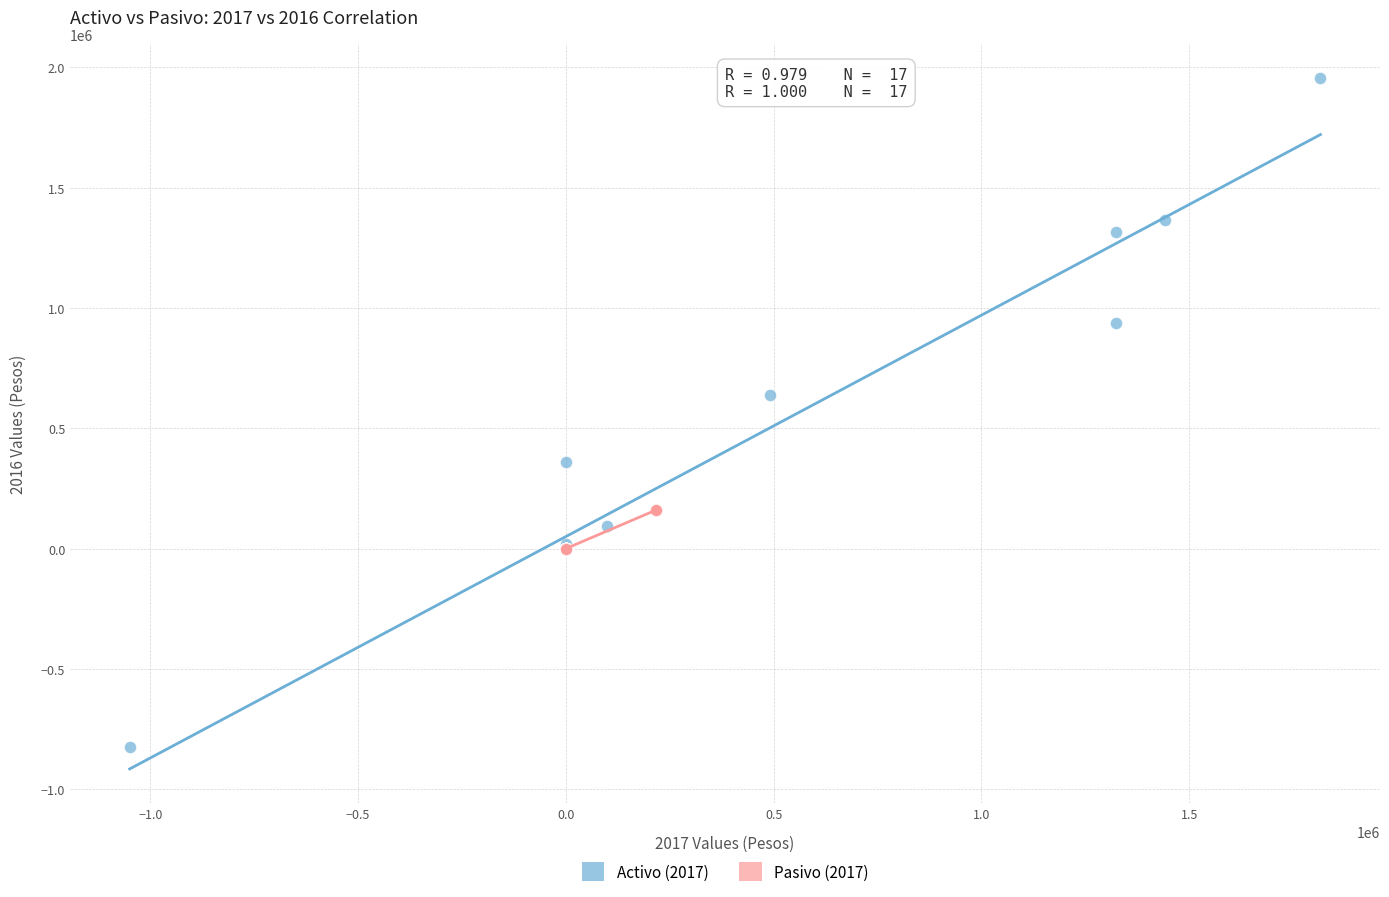

Which series reaches the minimum Y coordinate?

Activo (2017)